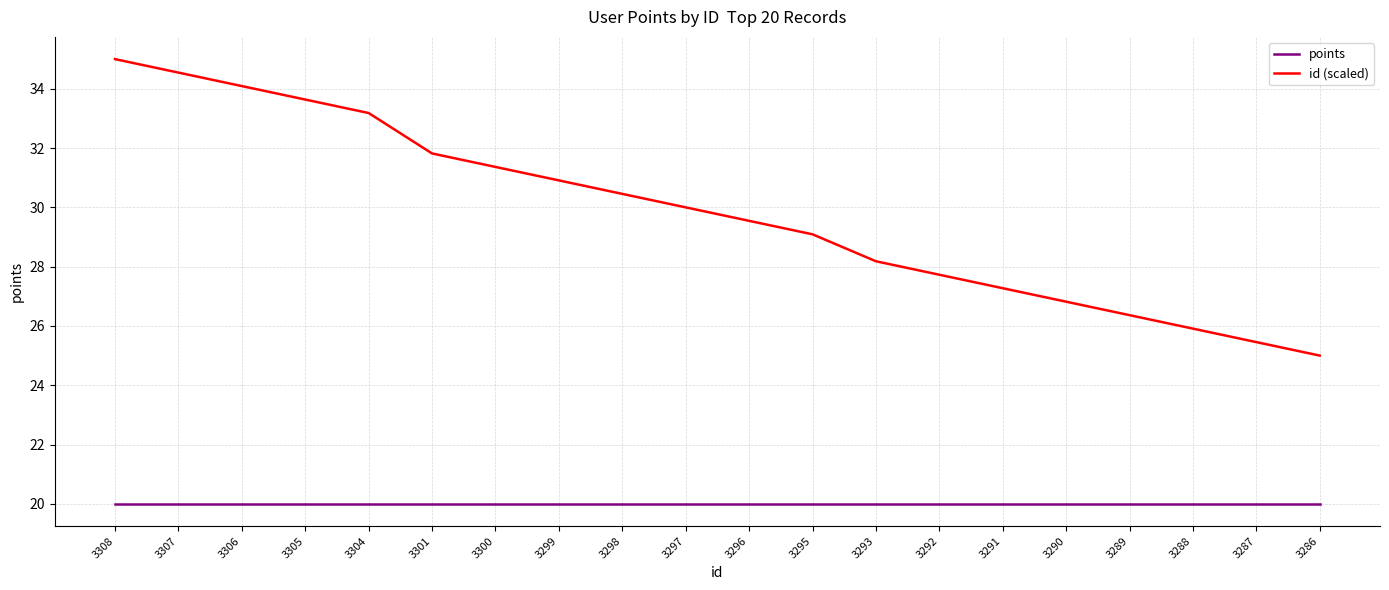

What is the approximate value of id (scaled) at 3308?

35.0